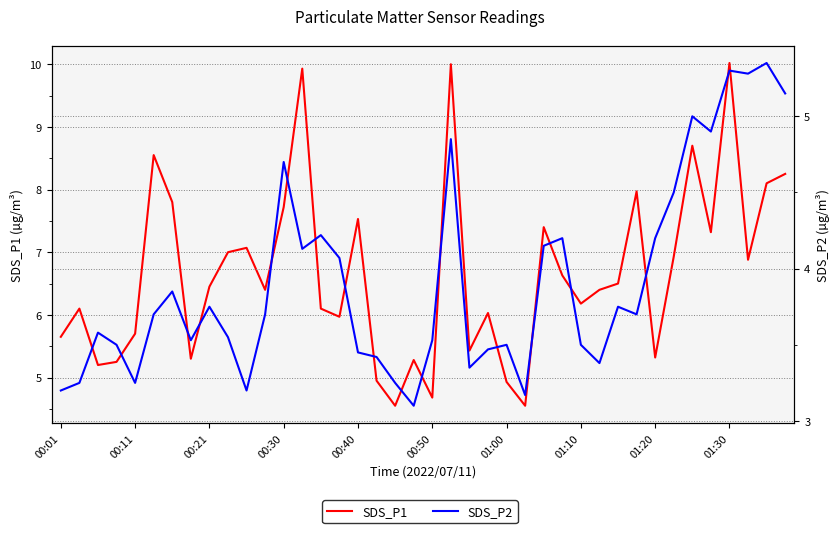

True or false: SDS_P2 and SDS_P1 cross at least once.

False